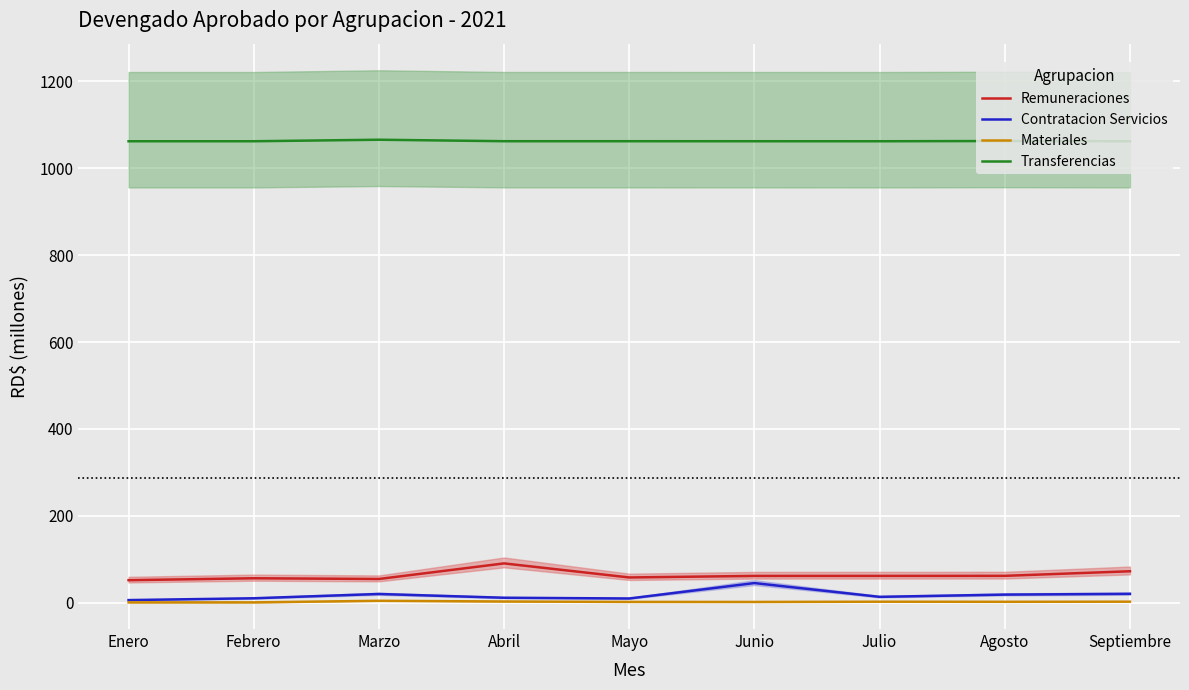

At Septiembre, list the series in order from largest to smallest.

Transferencias, Remuneraciones, Contratacion Servicios, Materiales